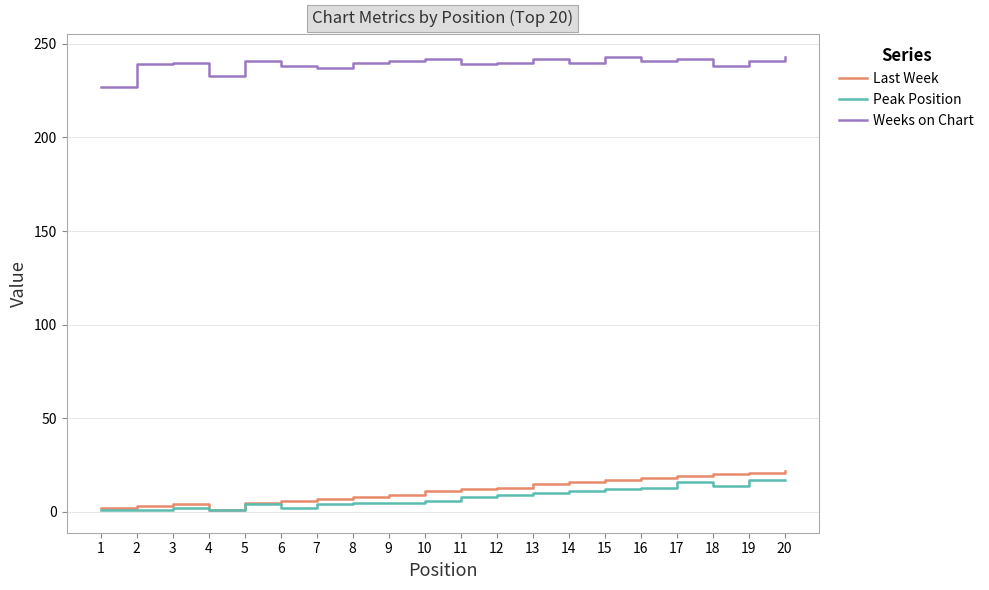

Which series has the largest total across all categories?

Weeks on Chart